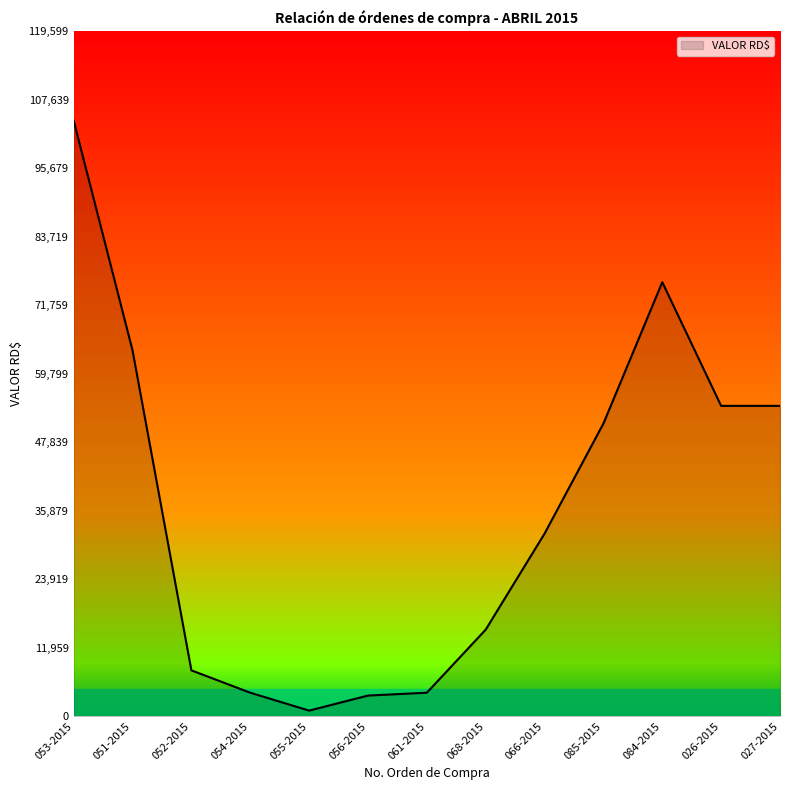

What is the maximum value shown in the chart?

104000.0